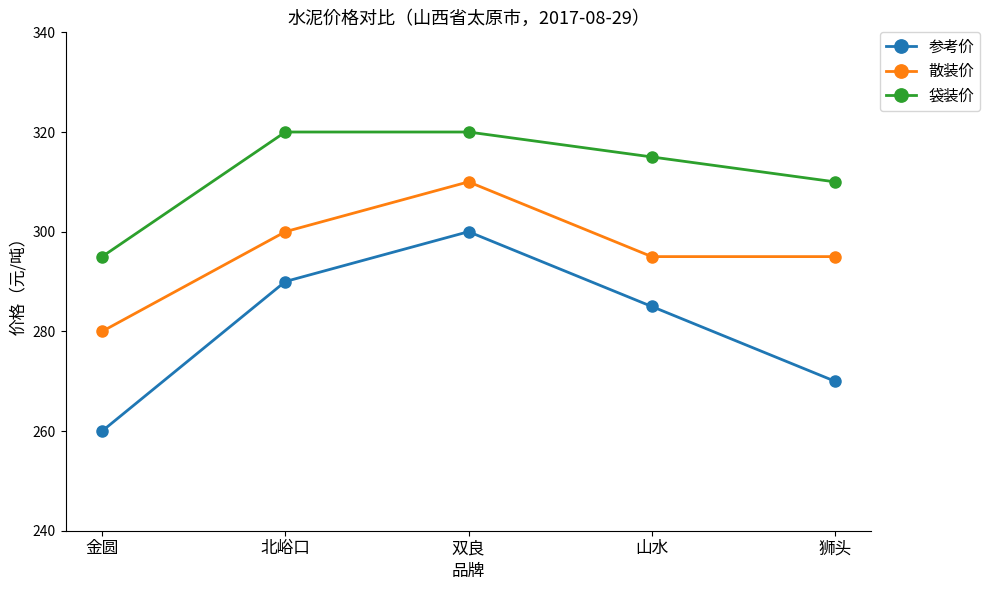

What is the label of the 2nd point from the right?

山水